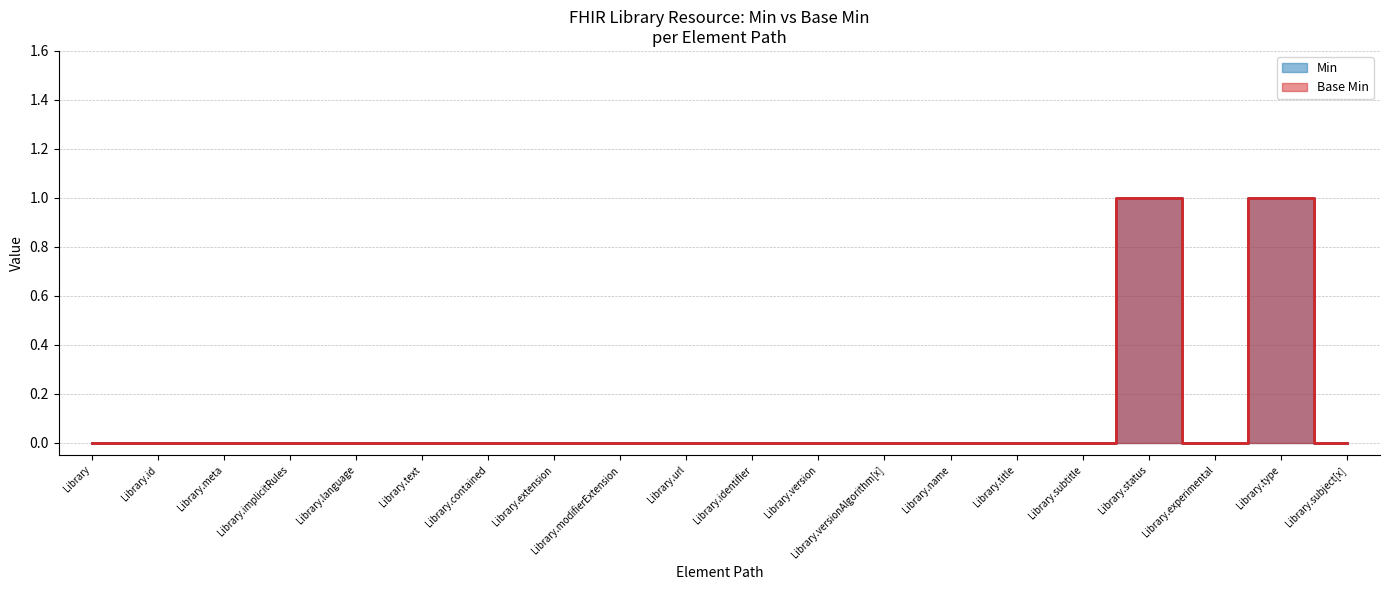

Which has a higher value, Library.versionAlgorithm[x] or Library.title?

Library.versionAlgorithm[x]